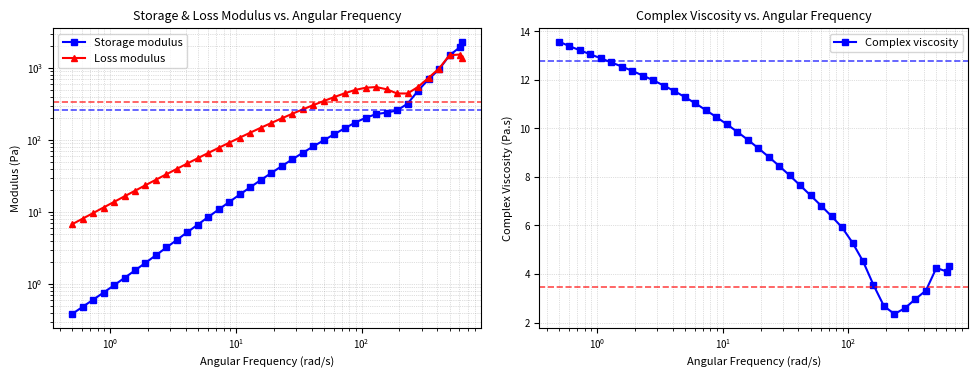

Reading left to right, list all the values displayed in this chart.

Storage modulus: 0.4	0.5	0.6	0.8	1.0	1.2	1.6	2.0	2.5	3.2	4.1	5.3	6.7	8.6	10.9	13.8	17.5	22.2	27.9	34.9	43.5	53.9	66.5	81.5	99.1	120.5	145.5	174.8	203.5	229.2	240.7	257.9	319.9	482.8	700.3	954.2	1502.0	1948.7	2326.3
Loss modulus: 6.8	8.1	9.7	11.6	13.8	16.6	19.8	23.6	28.1	33.5	39.9	47.3	56.1	66.3	78.2	92.0	108.2	126.8	148.2	172.5	200.2	231.5	266.5	305.2	348.1	395.0	445.2	496.6	532.4	544.7	507.0	443.5	443.1	547.1	730.7	982.8	1504.7	1541.1	1387.4
Complex viscosity: 13.6	13.4	13.2	13.0	12.9	12.7	12.5	12.4	12.2	12.0	11.8	11.5	11.3	11.0	10.8	10.5	10.2	9.9	9.5	9.2	8.8	8.5	8.1	7.7	7.2	6.8	6.4	5.9	5.3	4.5	3.5	2.7	2.4	2.6	3.0	3.3	4.3	4.1	4.3